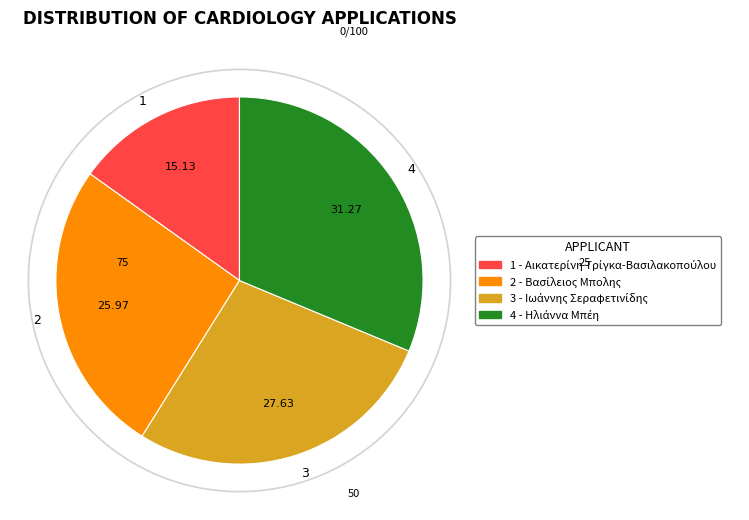

Which has a higher value, 1 or 4?

4